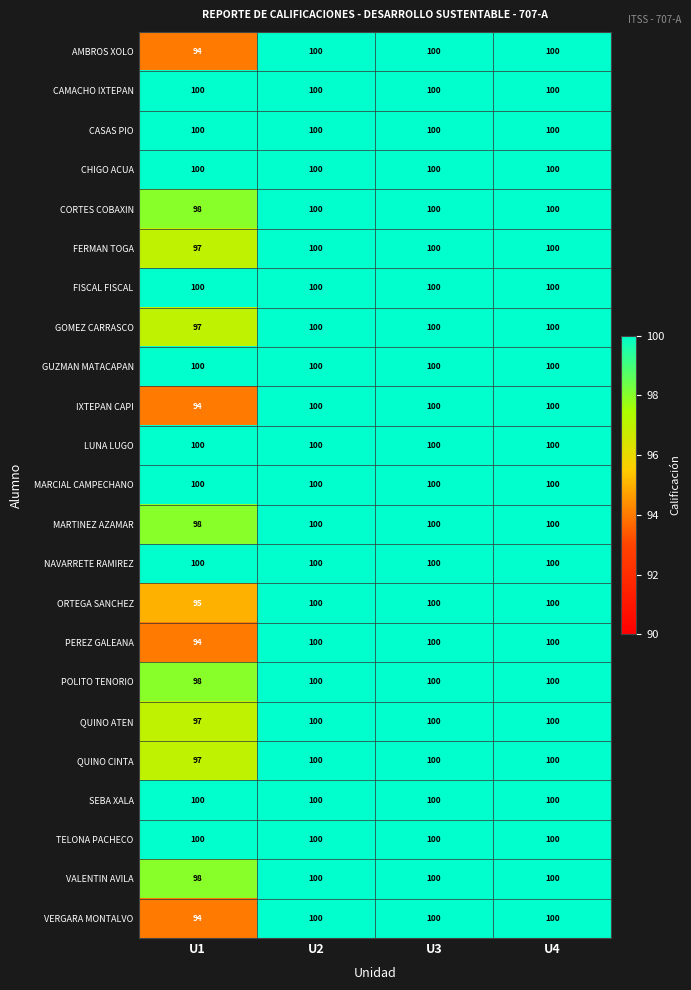

What is the minimum value shown in the chart?

94